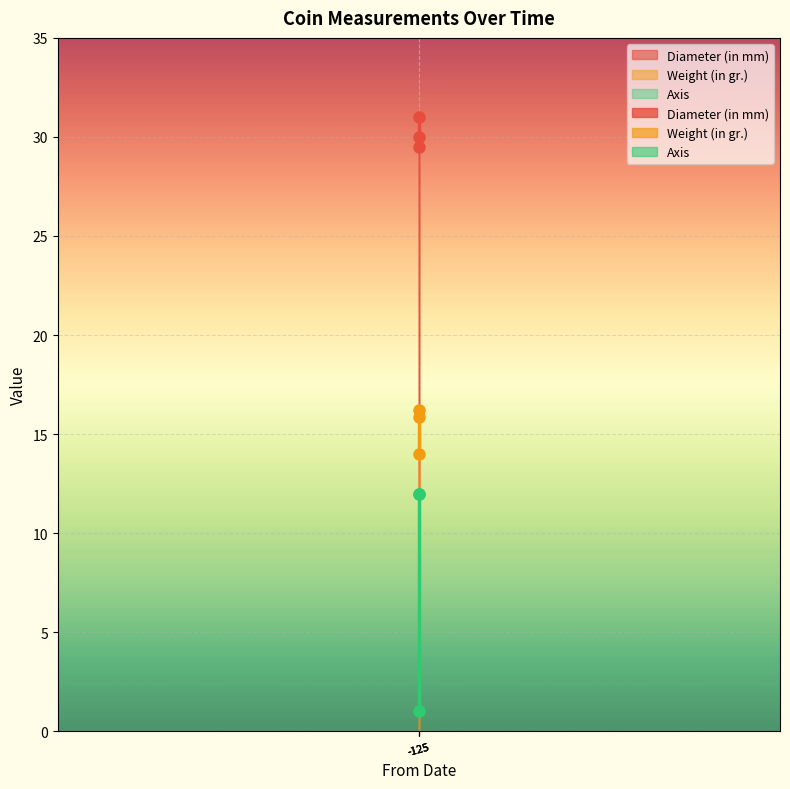

Count the Diameter (in mm) values in the range 29 to 31.

3